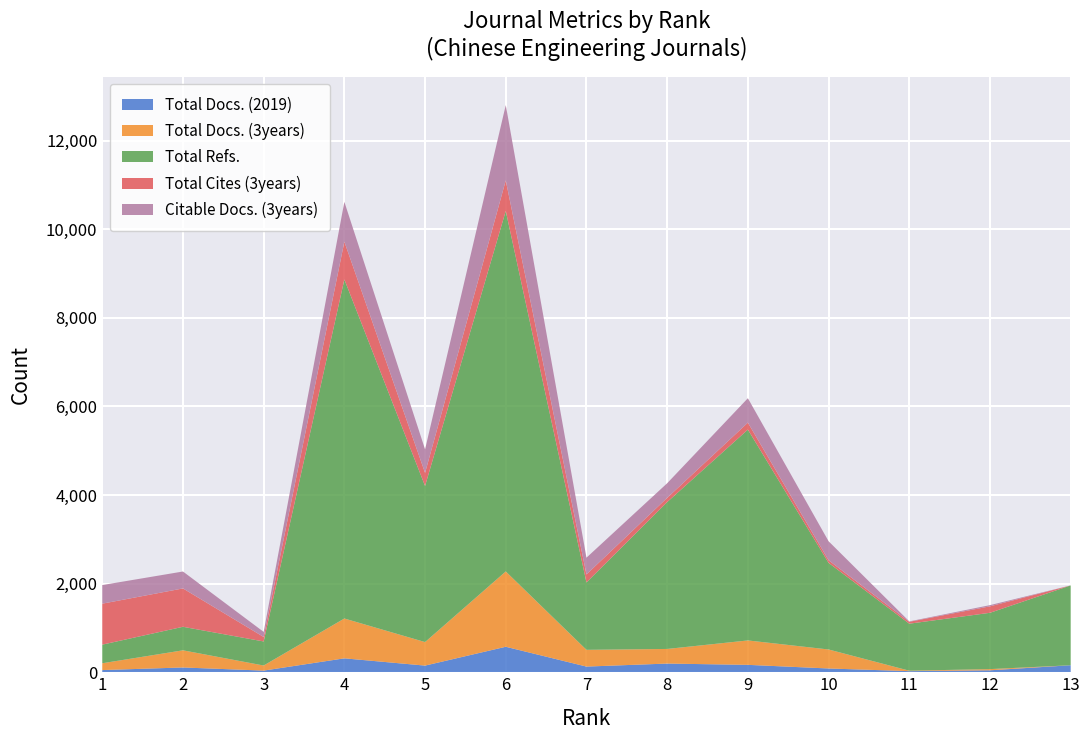

Reading left to right, list all the values displayed in this chart.

Total Docs. (2019): 49	108	37	314	150	575	128	196	167	85	25	44	158
Total Docs. (3years): 154	387	115	899	531	1700	378	330	551	429	10	27	0
Total Refs.: 420	531	543	7653	3524	8137	1521	3315	4759	1955	1061	1271	1802
Total Cites (3years): 925	866	101	852	295	689	181	95	157	59	43	146	0
Citable Docs. (3years): 420	382	115	899	531	1700	378	330	551	429	9	27	0